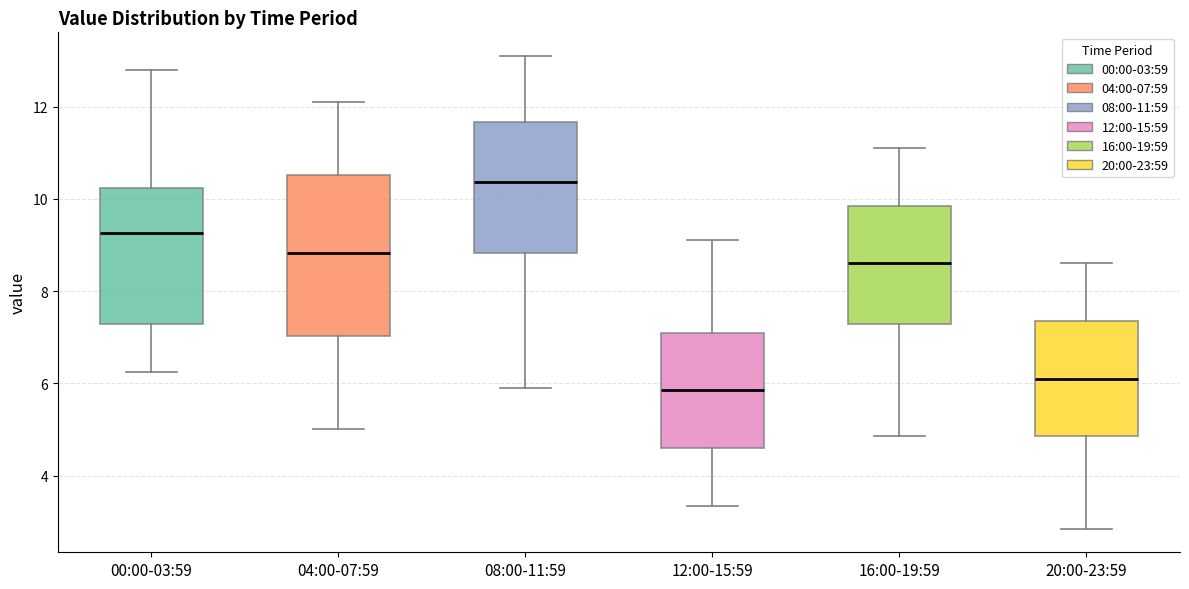

Which box's median line is the lowest?

12:00-15:59